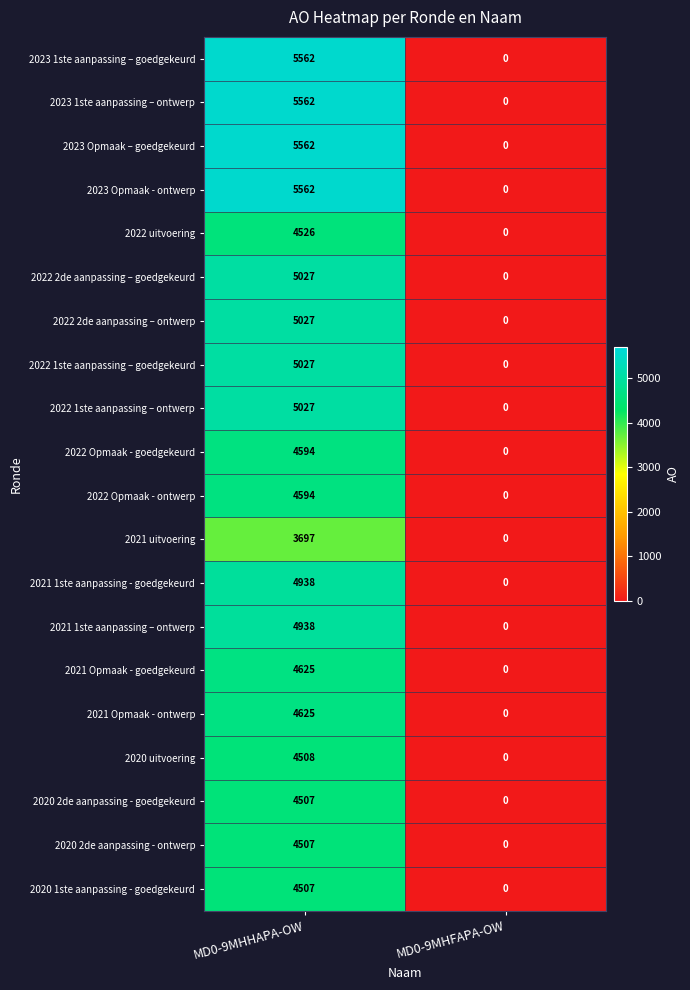

Which category has the lowest value across all series?

MD0-9MHFAPA-OW